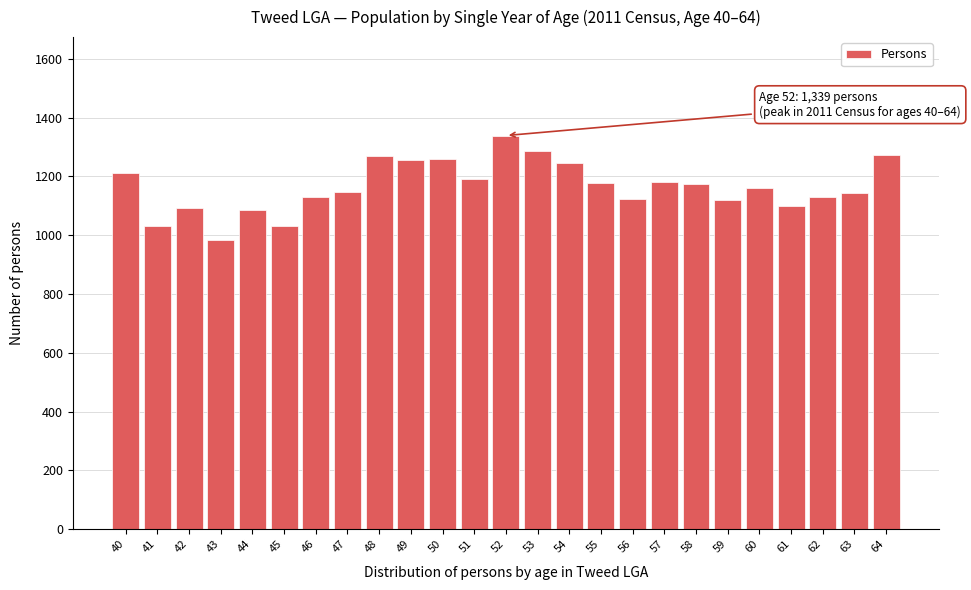

What is the smallest value displayed?

983